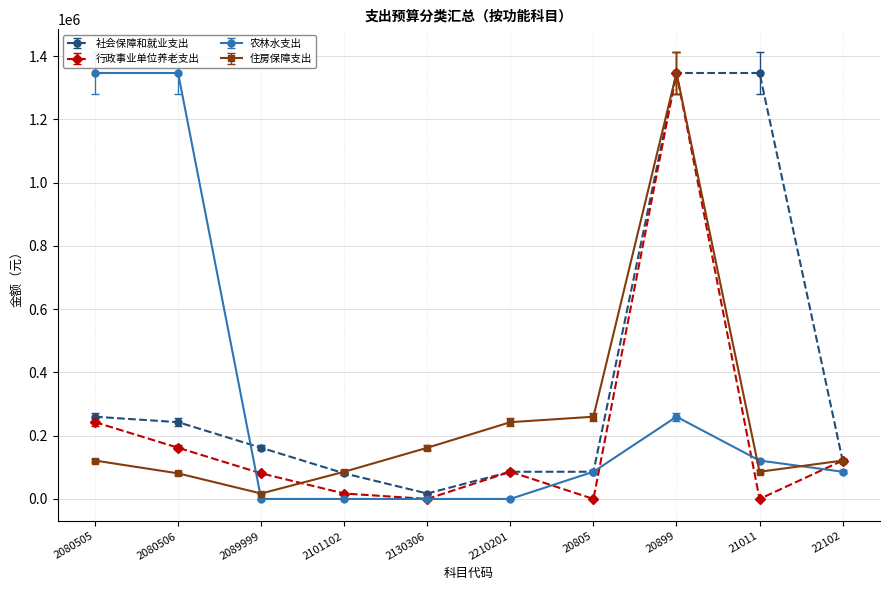

How many lines are shown in the chart?

4